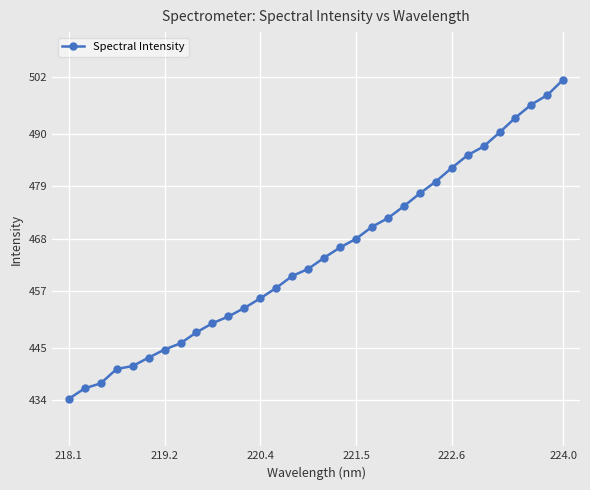

True or false: there are more than 2 points higher than both neighbors.

False